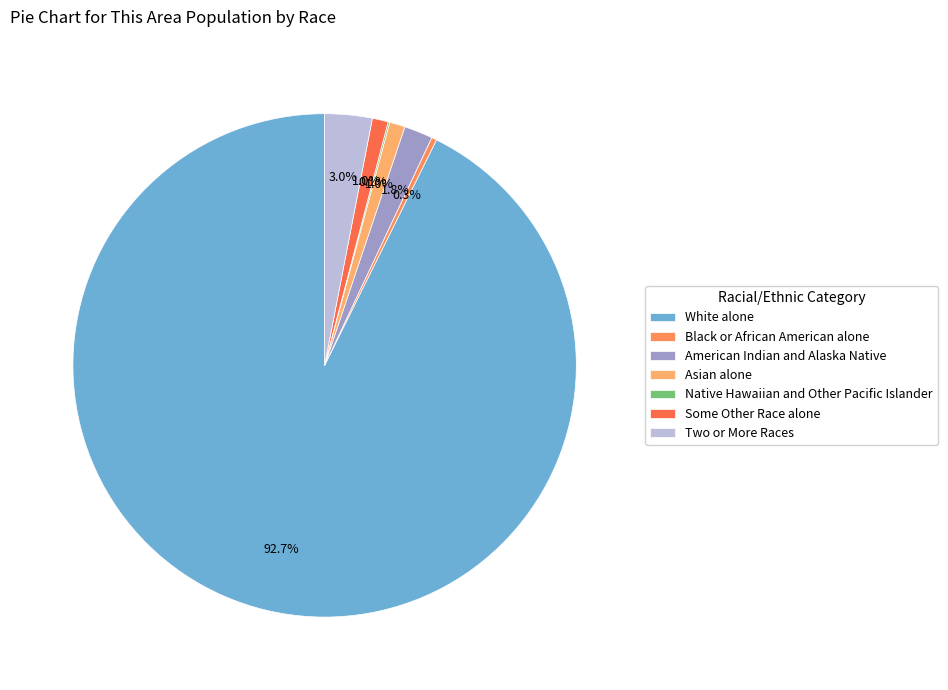

What is the change in value from White alone to Black or African American alone?

-4433